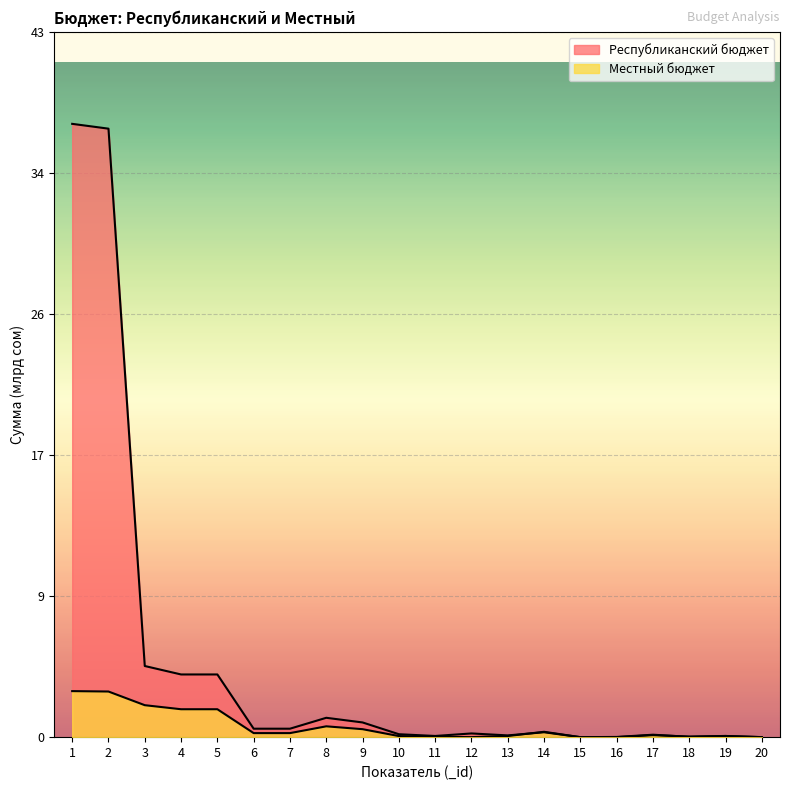

What is the difference between the maximum and minimum values in the Республиканский бюджет series?

37.1